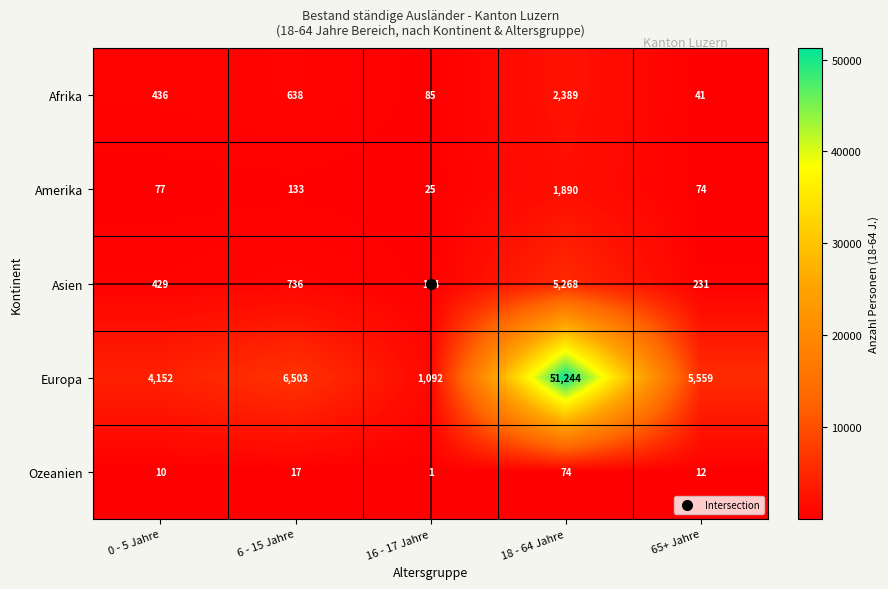

What is the difference between the second highest and second lowest values in the Amerika series?

59